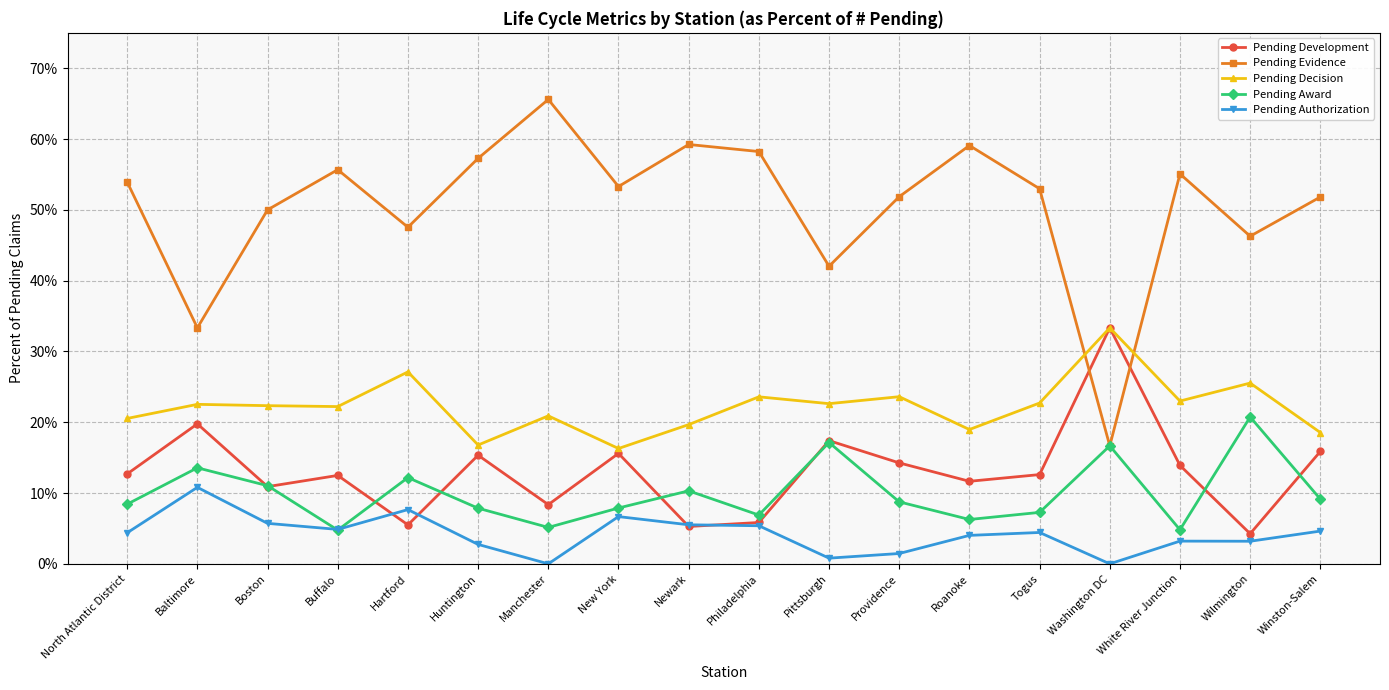

What is the maximum value for Pending Evidence?

0.7